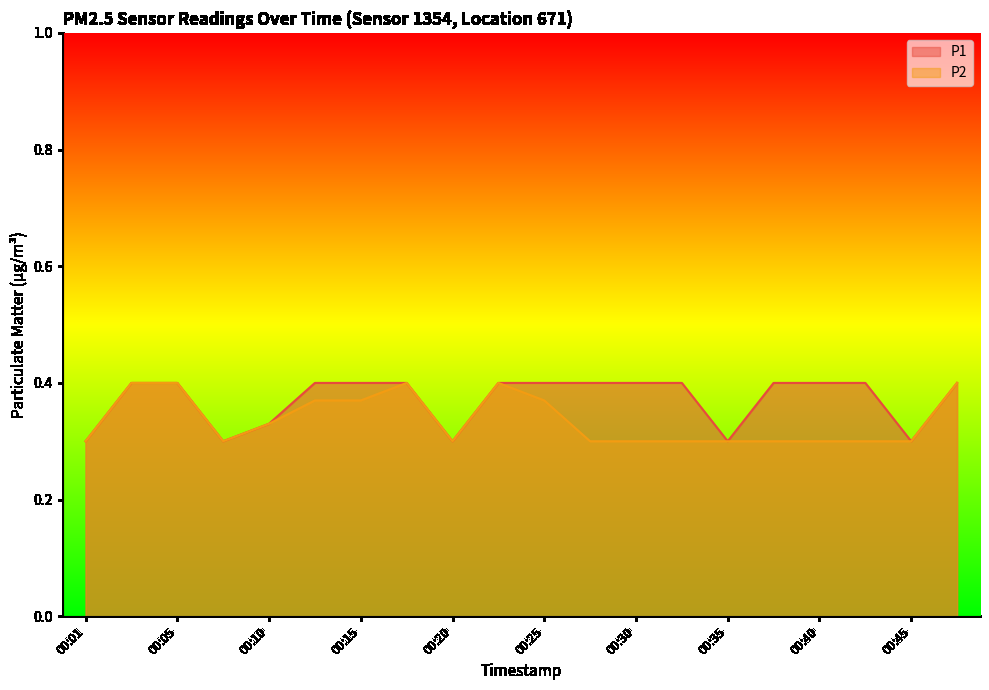

Count the number of categories in the chart.

20